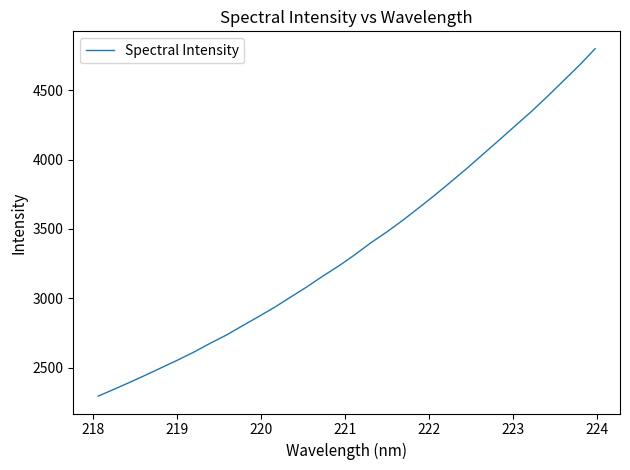

What is the greatest value displayed?

4798.7